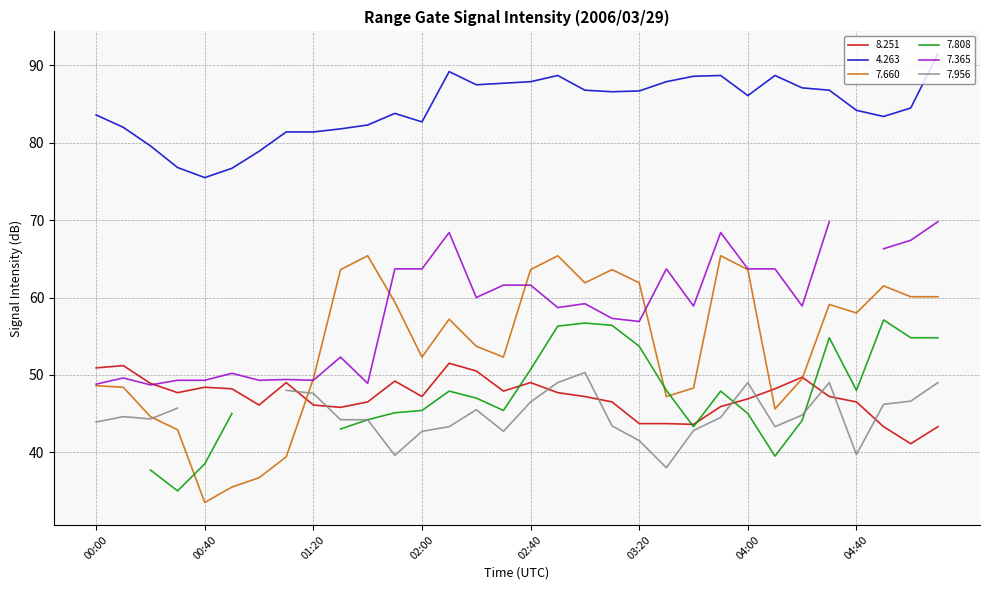

What is the highest value of the 8.251 series?

51.5